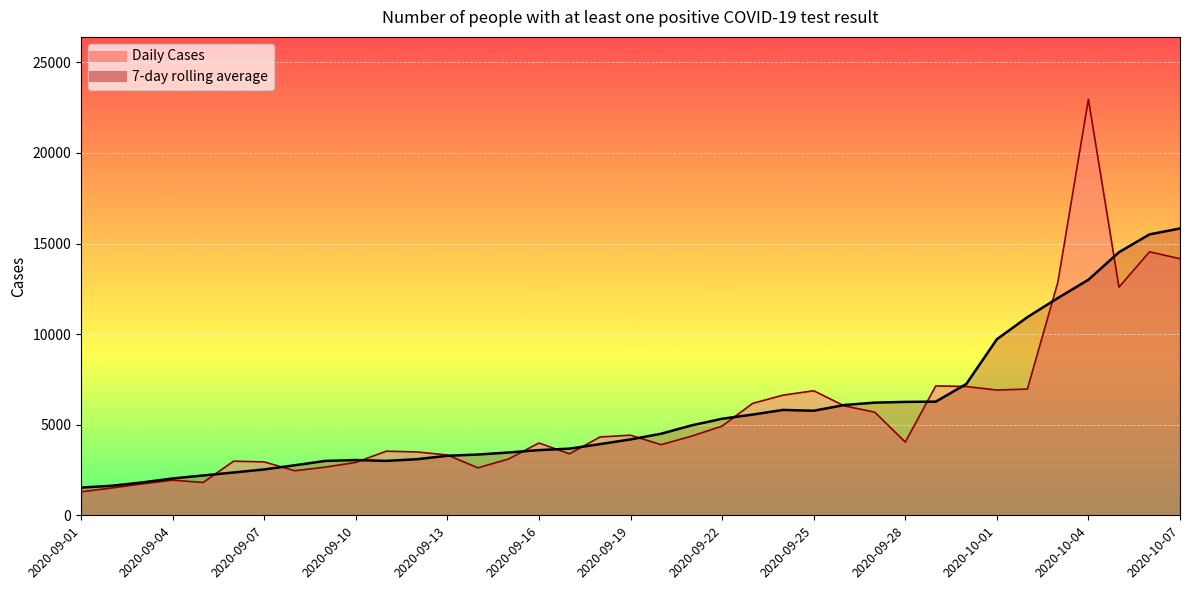

What is the maximum value for Daily Cases?

22961.0